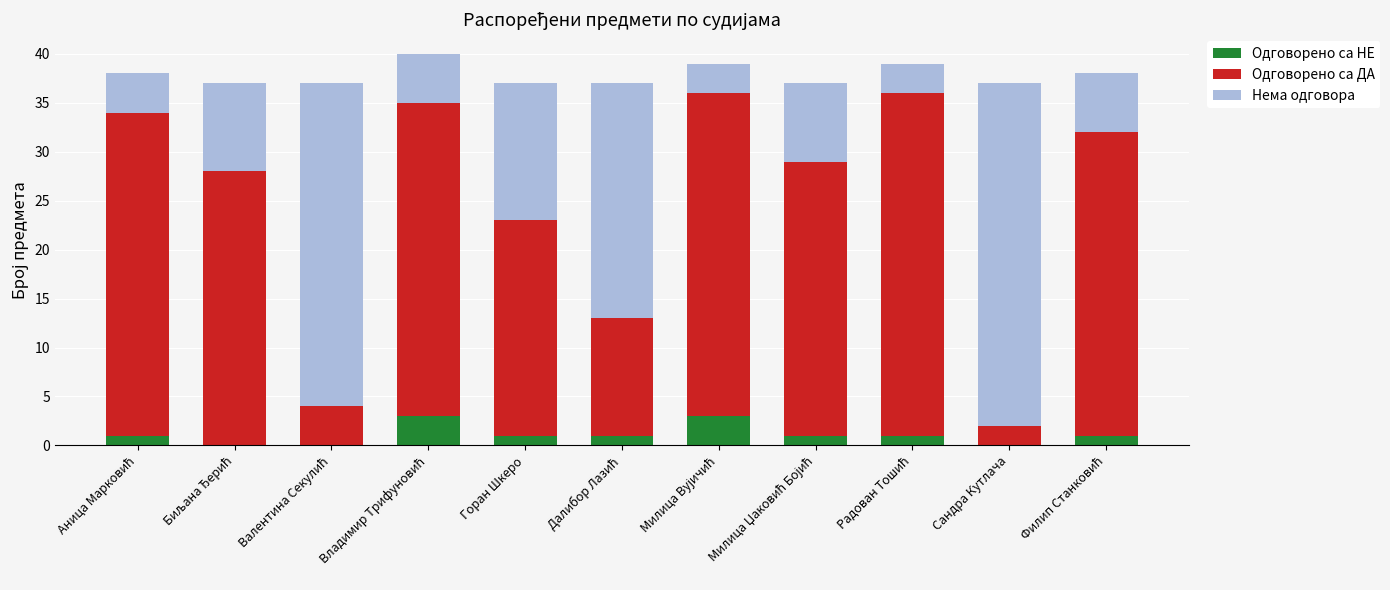

What is the total value across all series at Горан Шкеро?

37